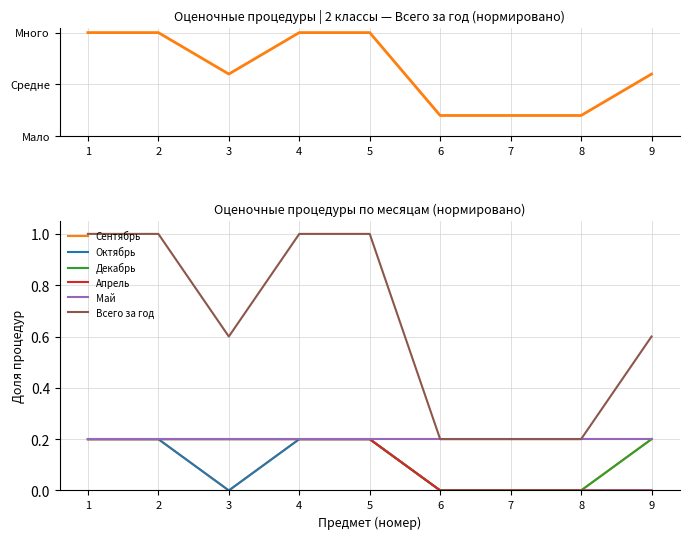

True or false: Всего за год and Октябрь cross at least once.

False